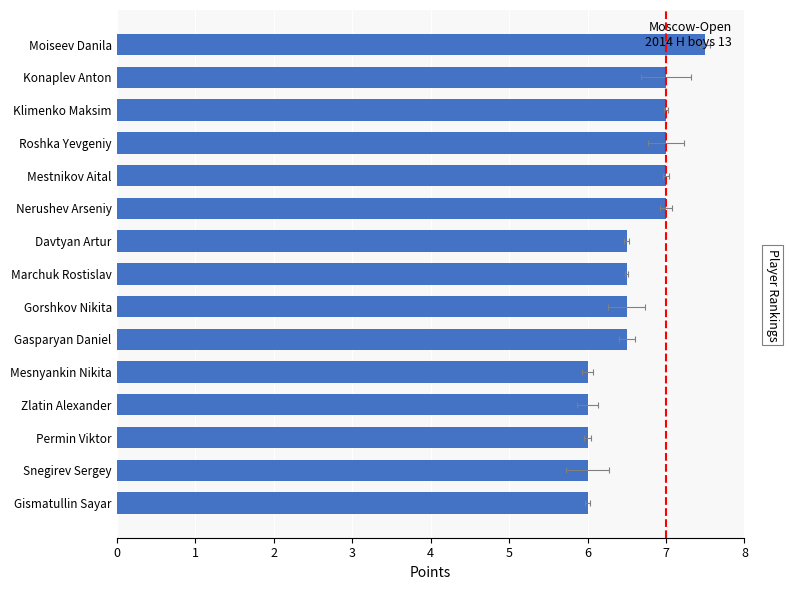

Are the bars horizontal?

Yes